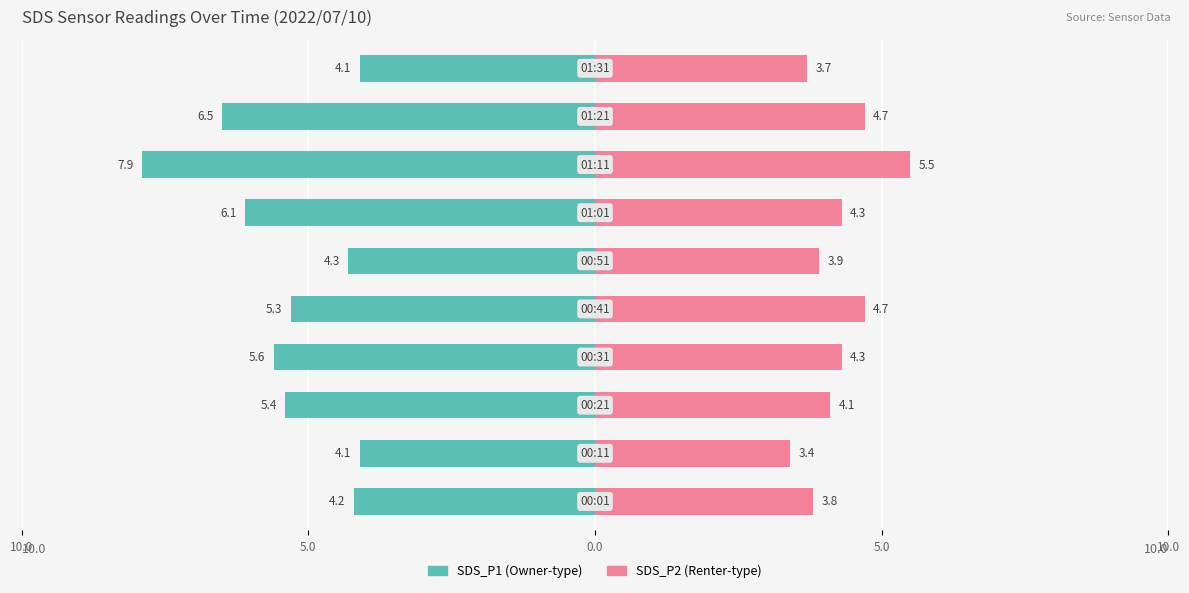

Which series changed the most between 5.0 and 10.0?

SDS_P2